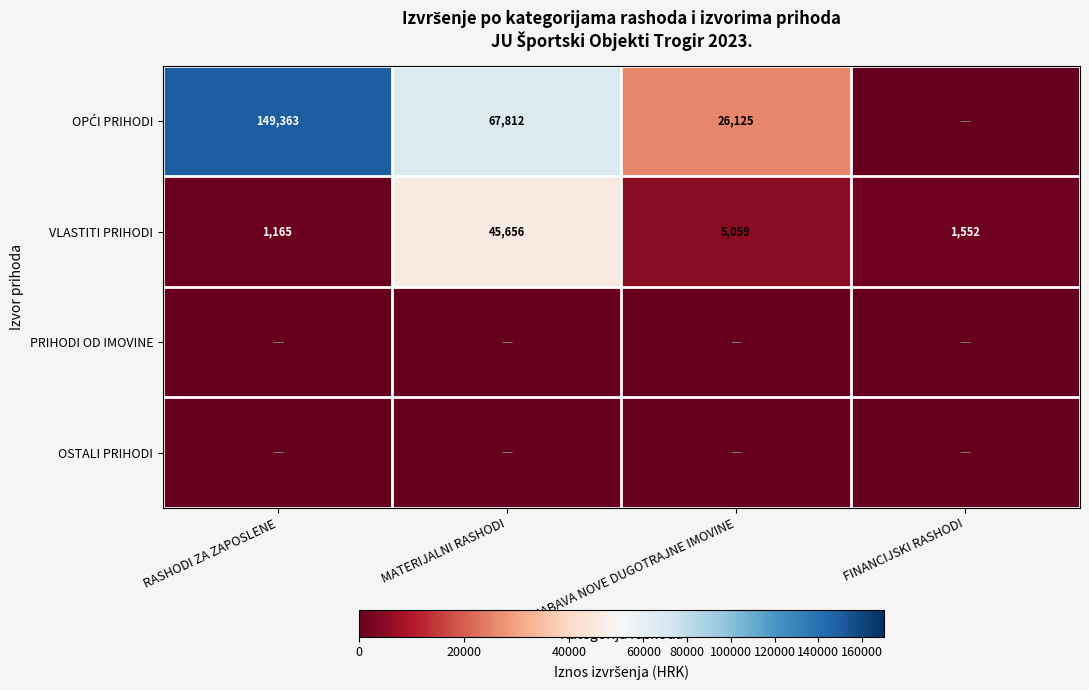

Rank the categories by VLASTITI PRIHODI value from lowest to highest.

RASHODI ZA ZAPOSLENE, FINANCIJSKI RASHODI, NABAVA NOVE DUGOTRAJNE IMOVINE, MATERIJALNI RASHODI